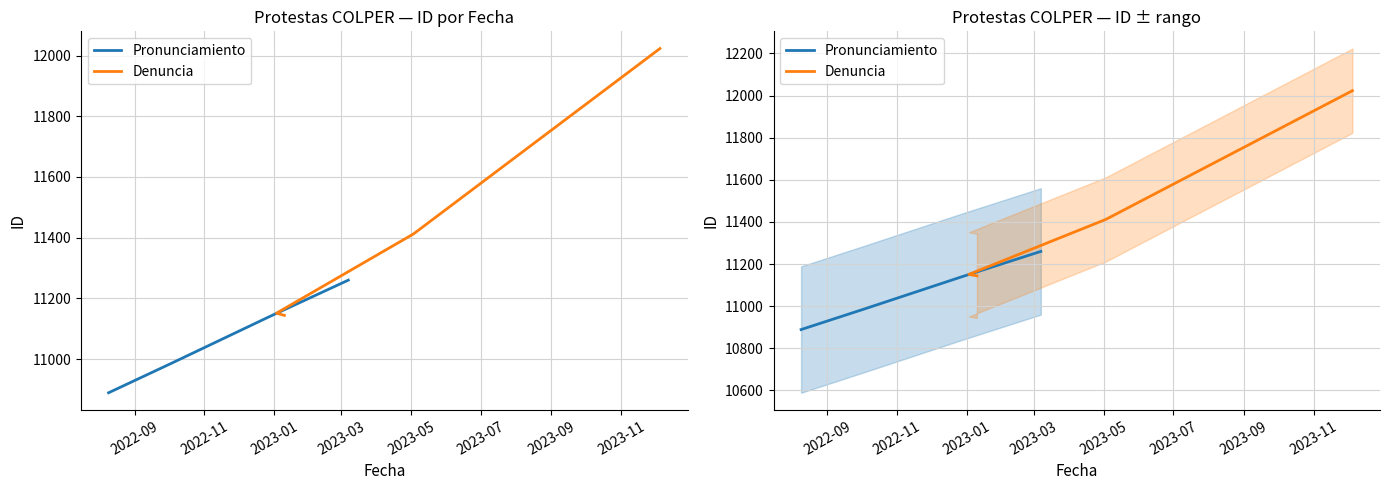

Rank the series at 2023-03 from lowest to highest value.

Pronunciamiento, Denuncia